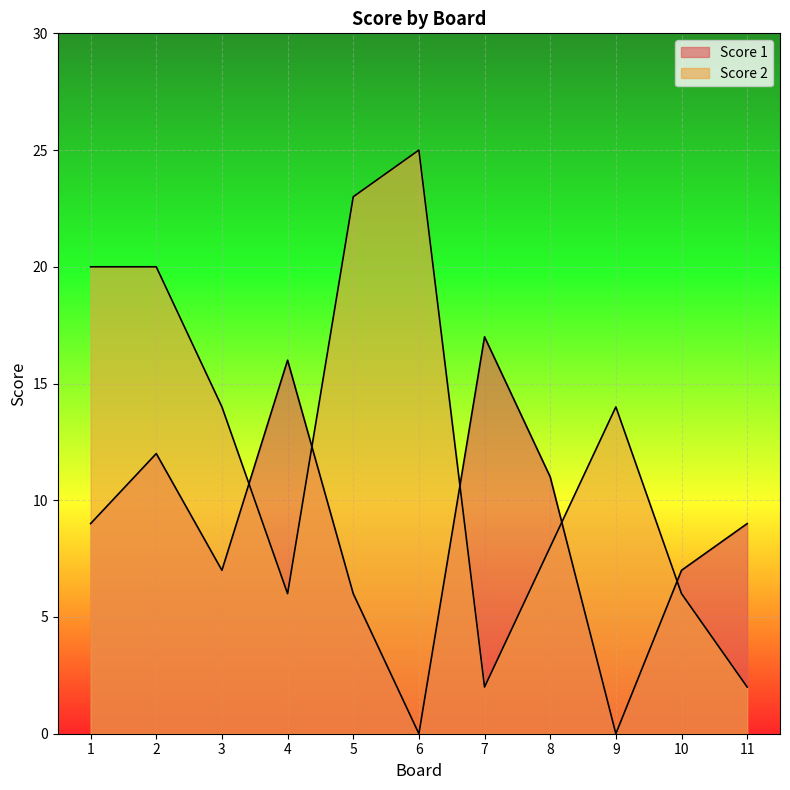

True or false: Score 1 has more than 2 interior local peaks.

True